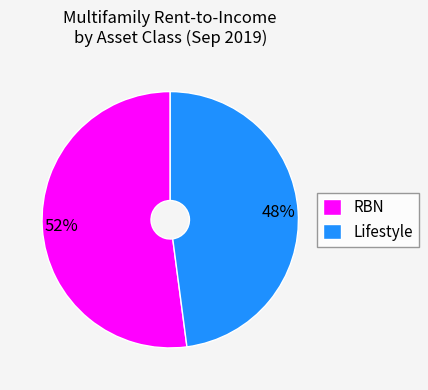

Is the sum of RBN and Lifestyle greater than half?

Yes